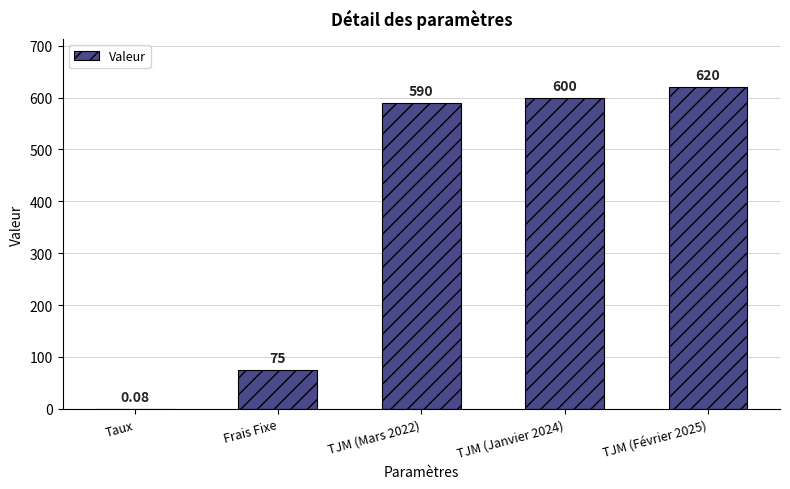

At which label is the value closest to 310?

Frais Fixe